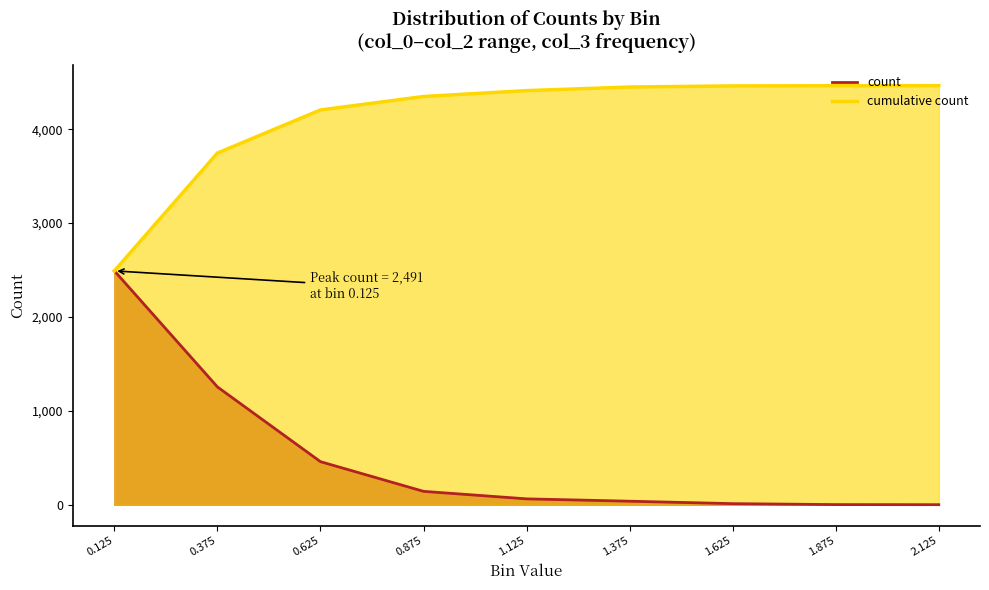

Which series changed the most between 0.625 and 1.625?

count